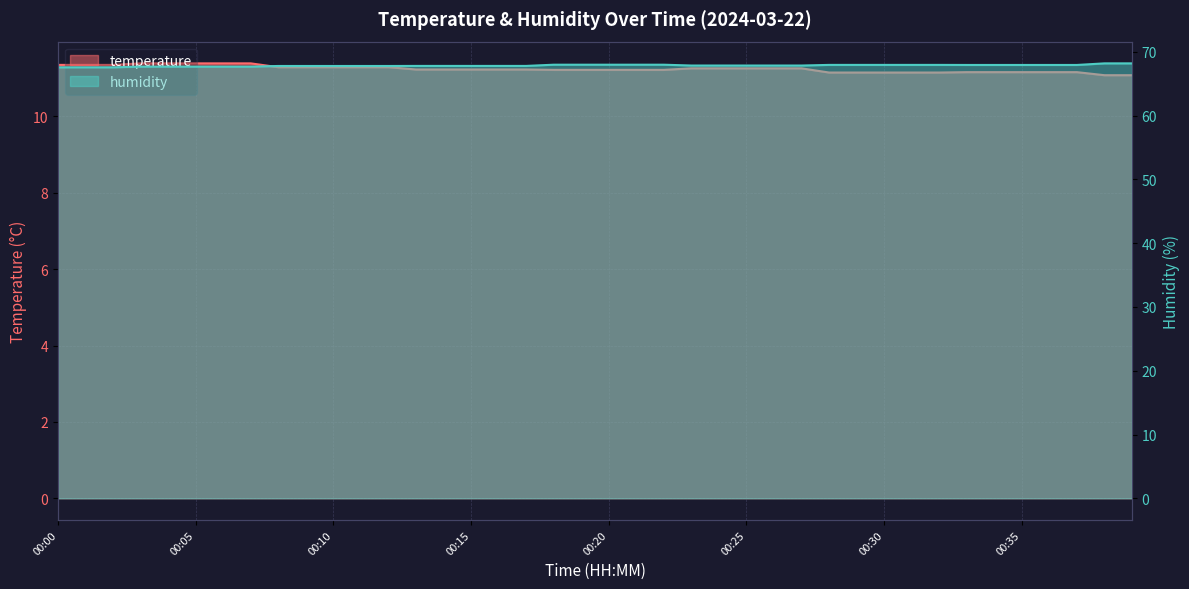

What is the value of the humidity point at the 17th from the left?

67.8